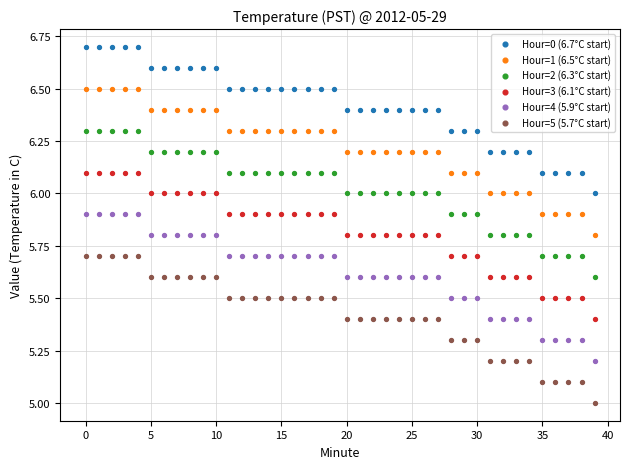

Which series contains the highest Y value?

Hour=0 (6.7°C start)